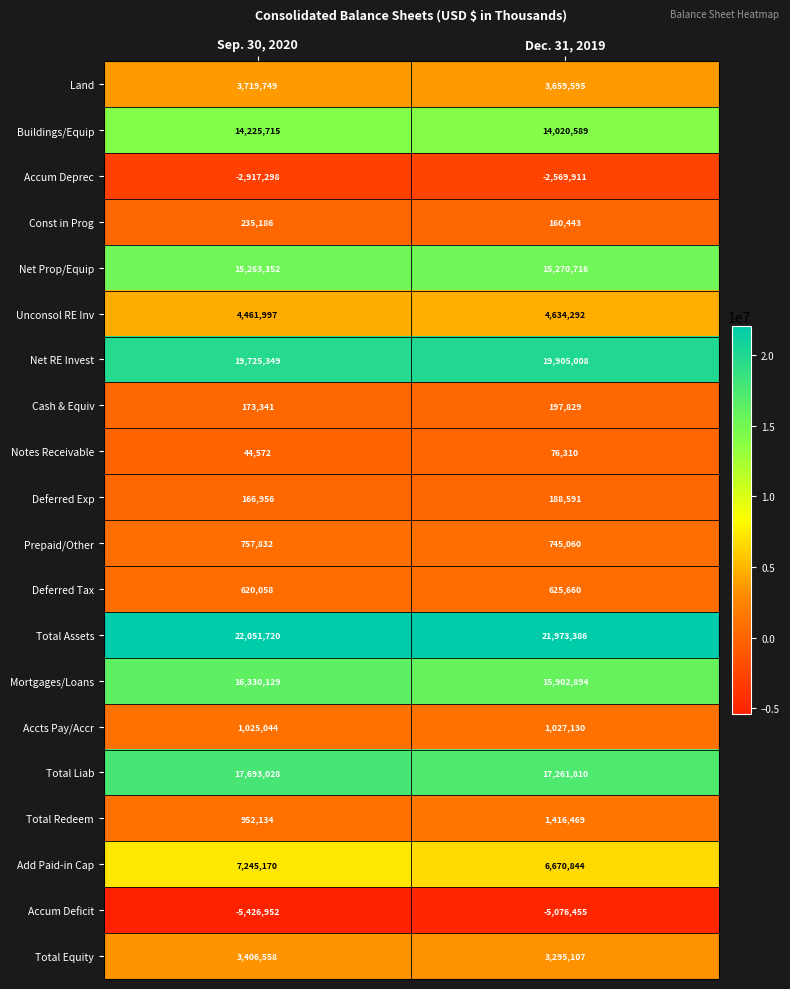

True or false: Mortgages/Loans has a value of 16330129 at Sep. 30, 2020.

True